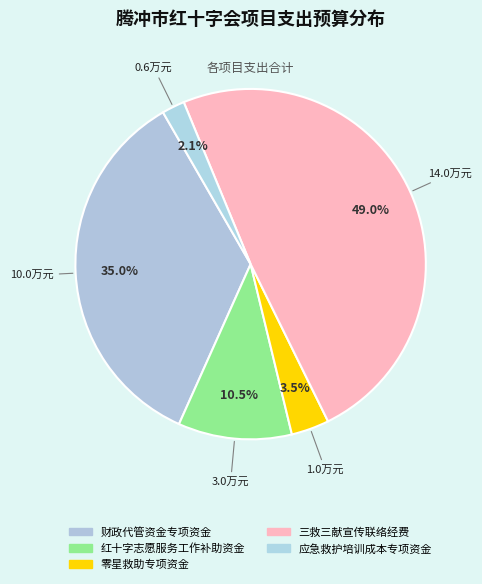

Count the number of slices in the pie.

5